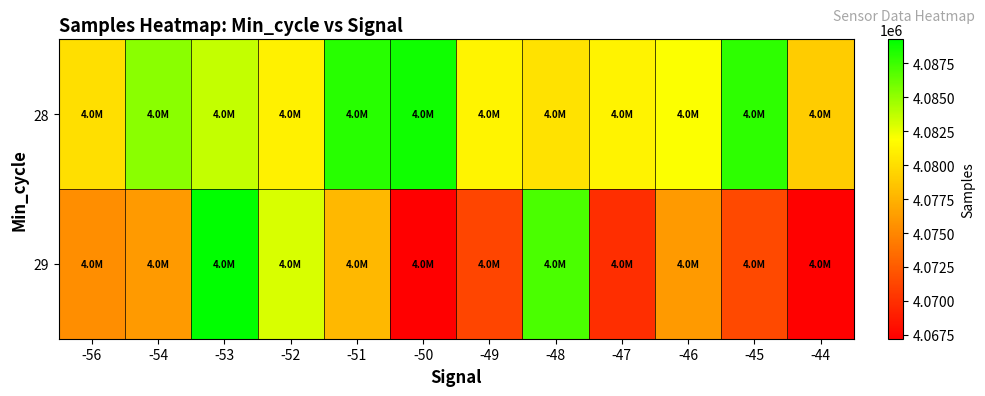

At -51, list the series in order from largest to smallest.

28, 29